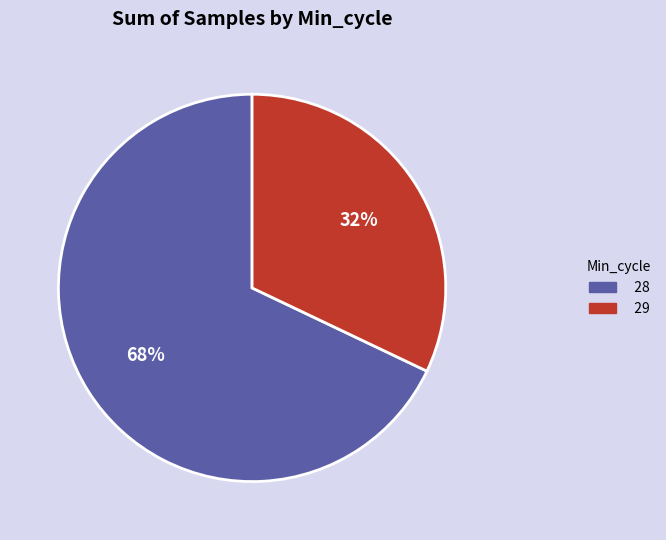

To the nearest percent, what is the difference between the largest and smallest slice percentages?

36%